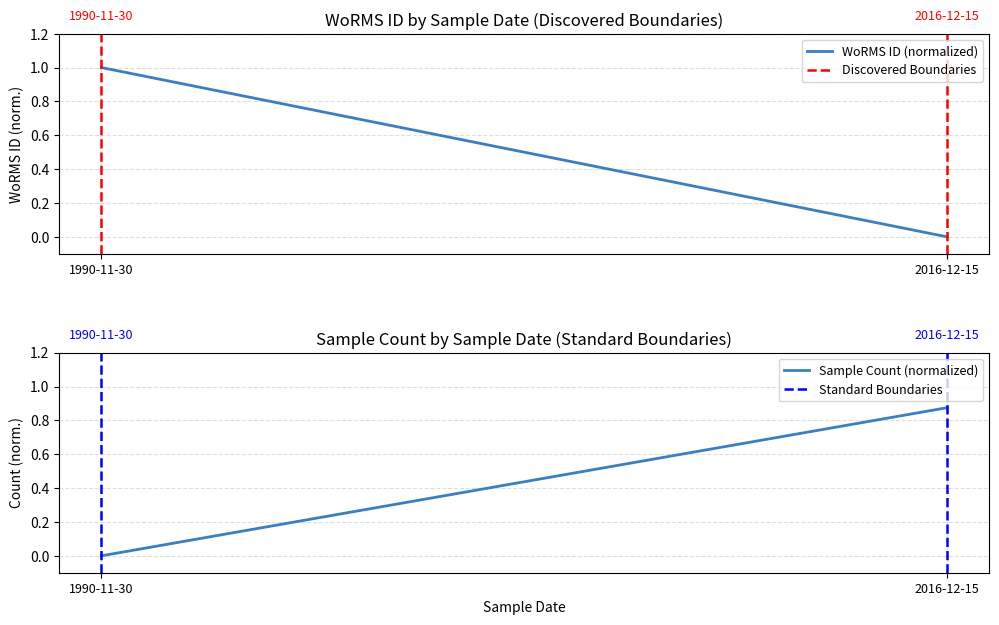

What is the spread (max minus min) of values at 1990-11-30?

1.0